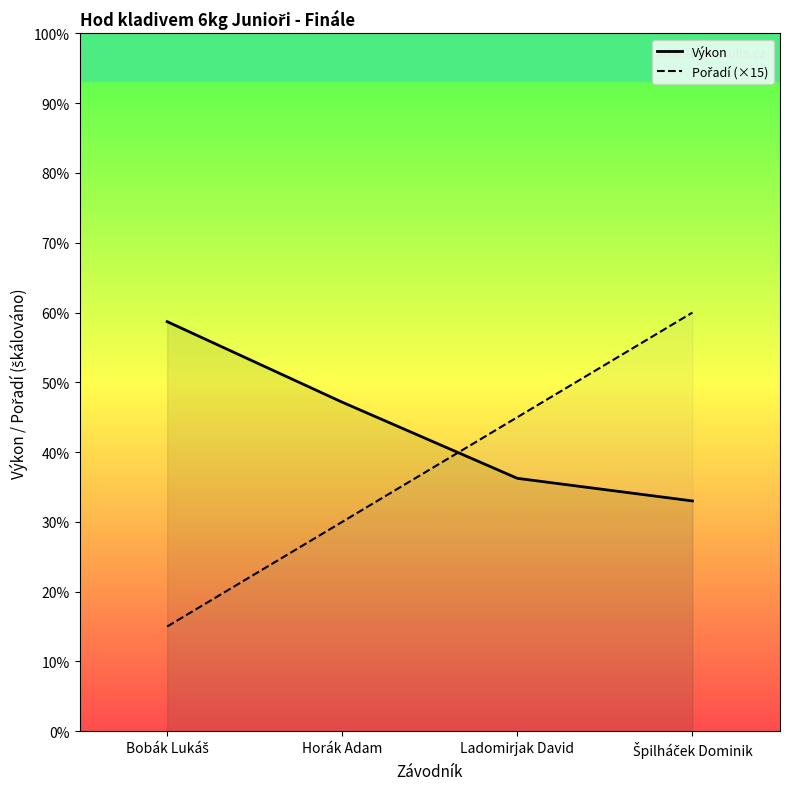

What are all the series names shown in the legend?

Výkon, Pořadí (×15)